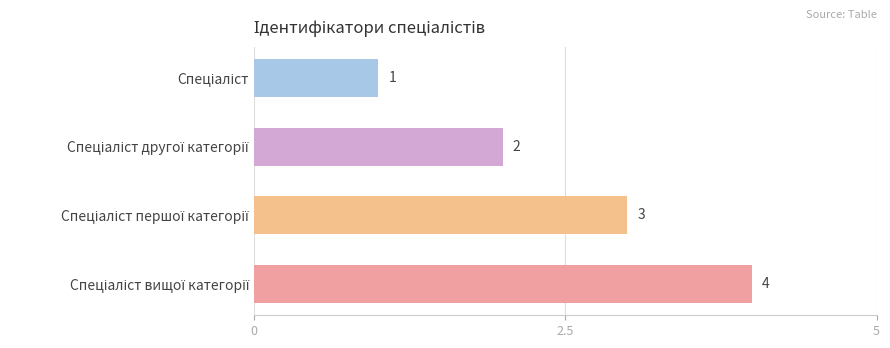

What is the sum of all values?

10